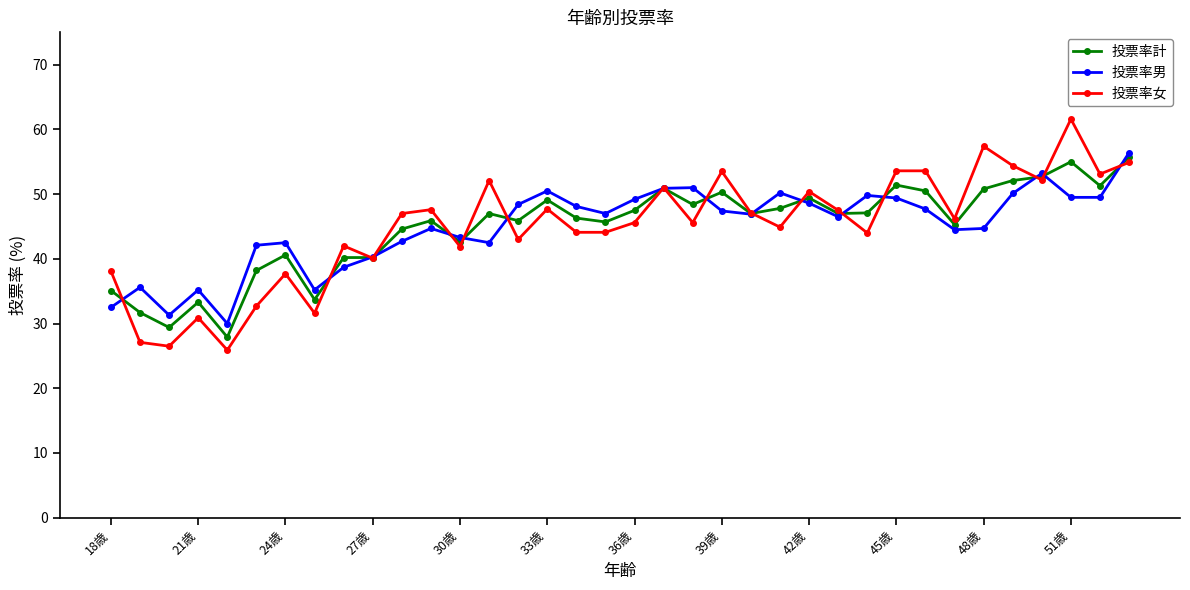

True or false: 投票率女 has more than 0 points higher than both neighbors.

True